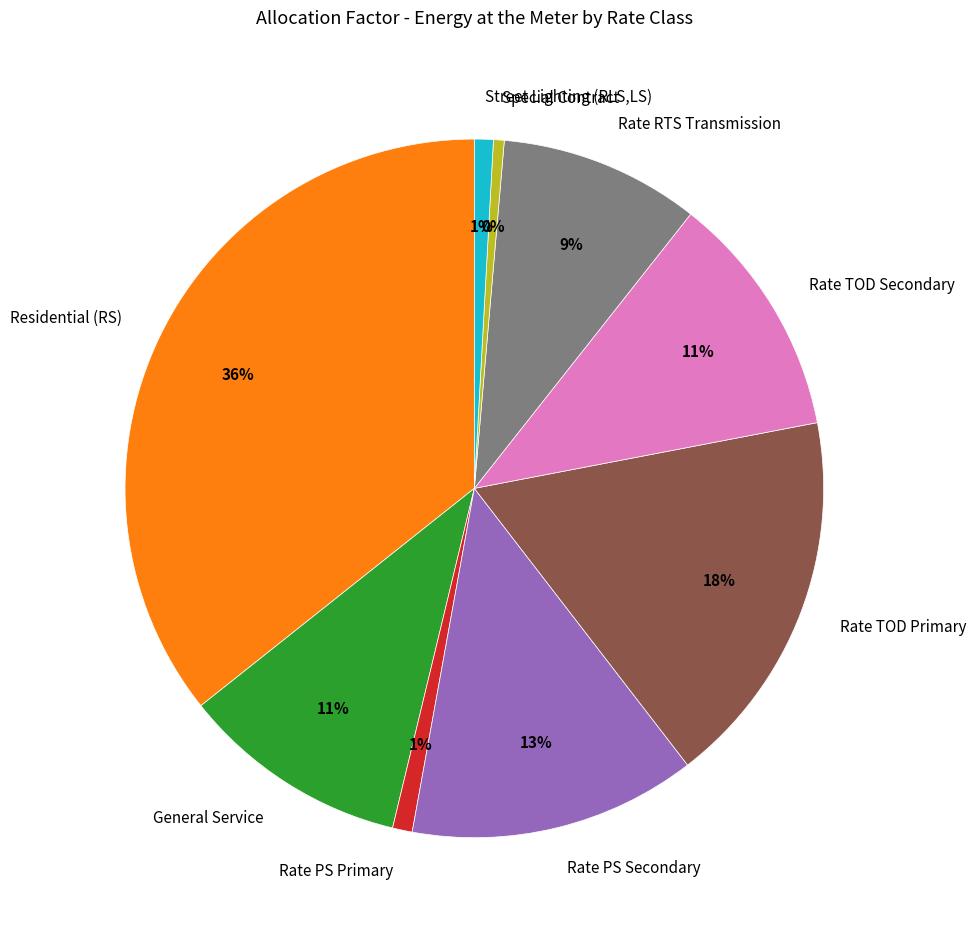

Which has a higher value, Rate TOD Primary or Street Lighting (RLS,LS)?

Rate TOD Primary